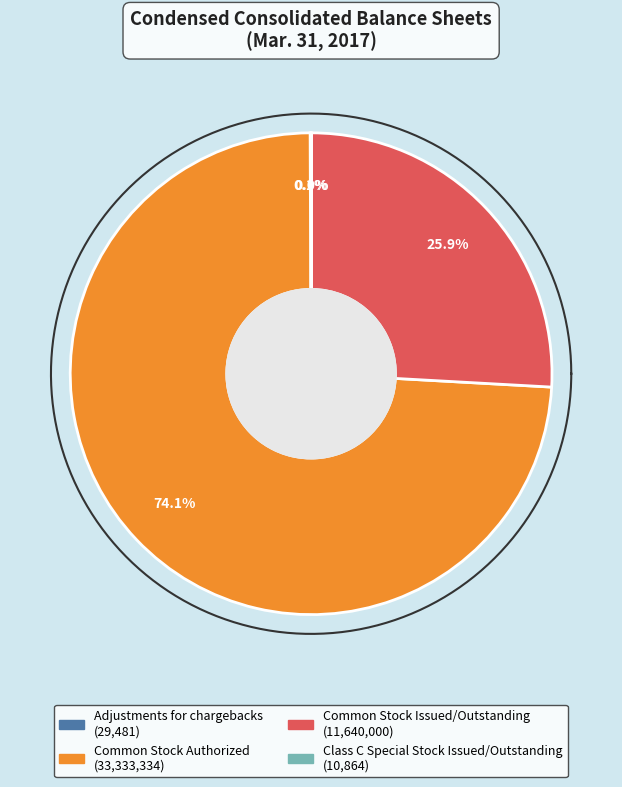

Rank the categories by value from highest to lowest.

Common Stock Authorized, Common Stock Issued/Outstanding, Adjustments for chargebacks, Class C Special Stock Issued/Outstanding